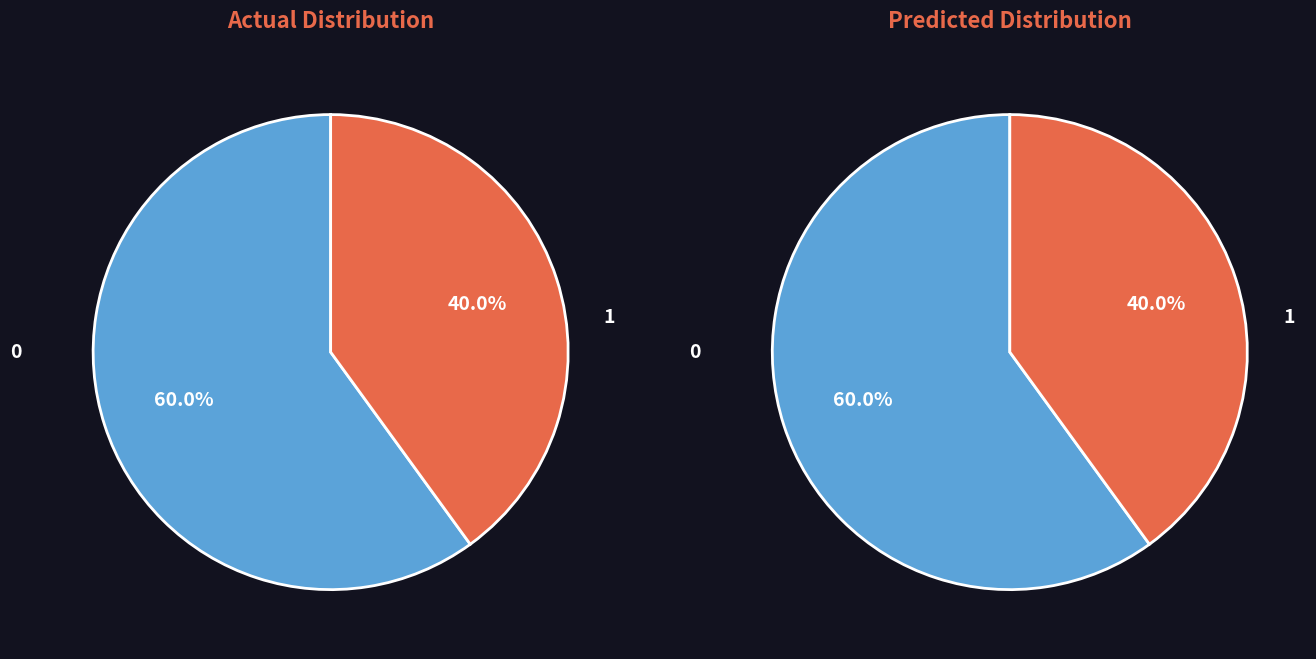

What is the total percentage of Minute 0 and Minute 1?

100.0%